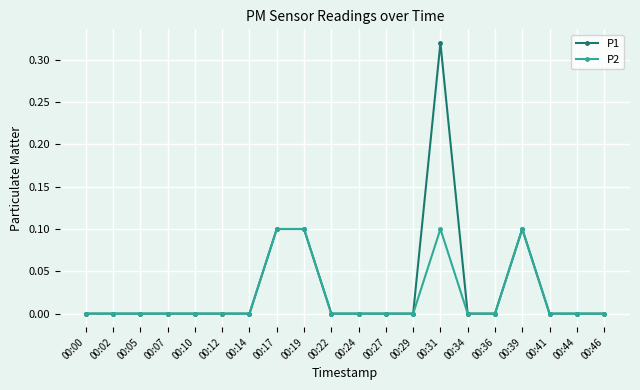

List the series in order of their peak value, highest first.

P1, P2